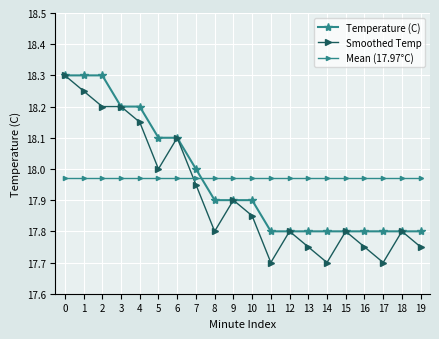

Does the chart have visible grid lines?

Yes